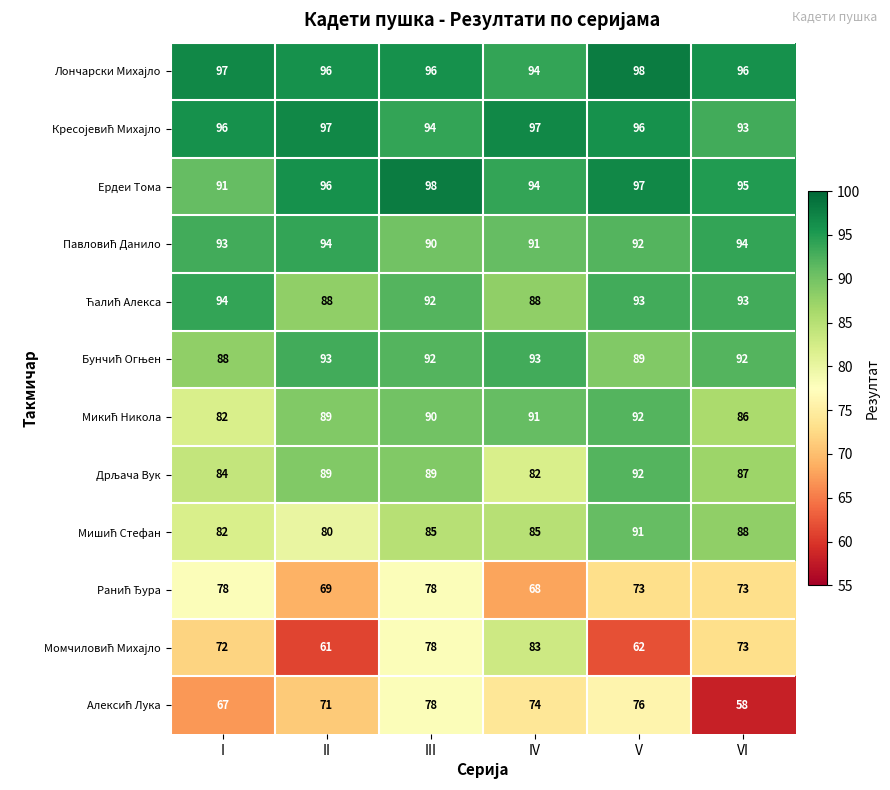

At which category is the sum across all series the highest?

III